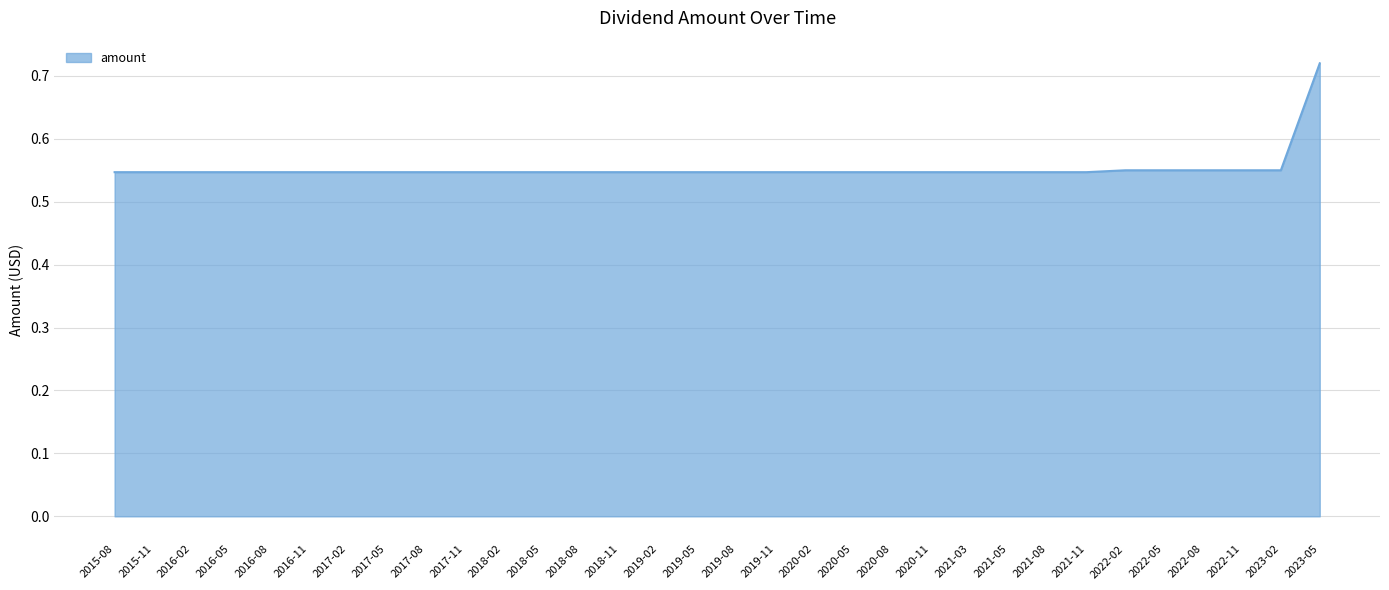

What position from the left is 2023-02?

31